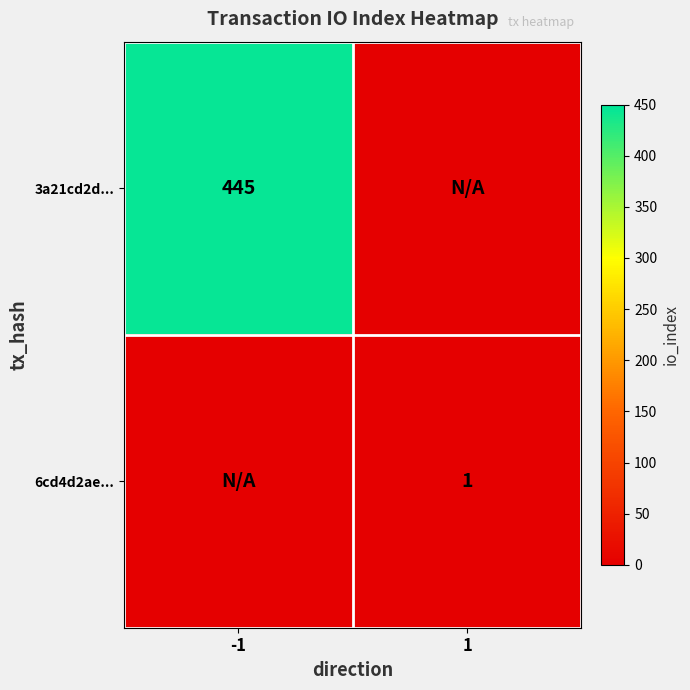

The 3a21cd2d... series shows 299 at -1. True or false?

False